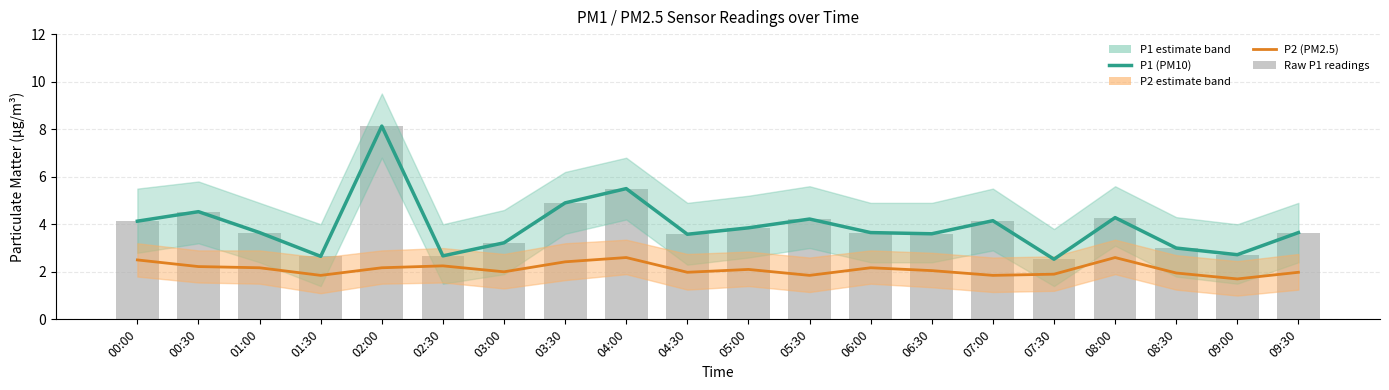

How many values in the P1 (PM10) series exceed 3?

15